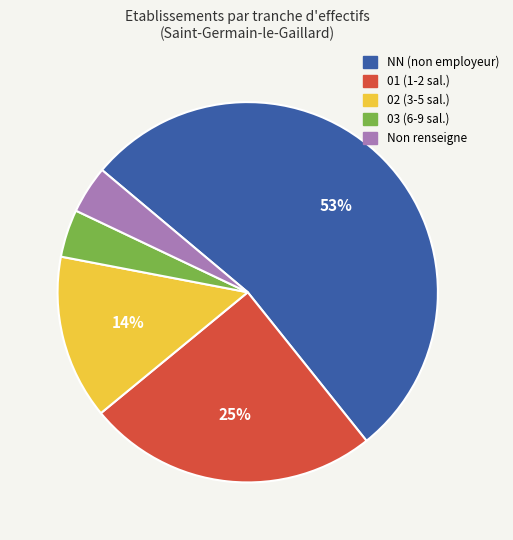

Which slice is the largest?

NN (non employeur)